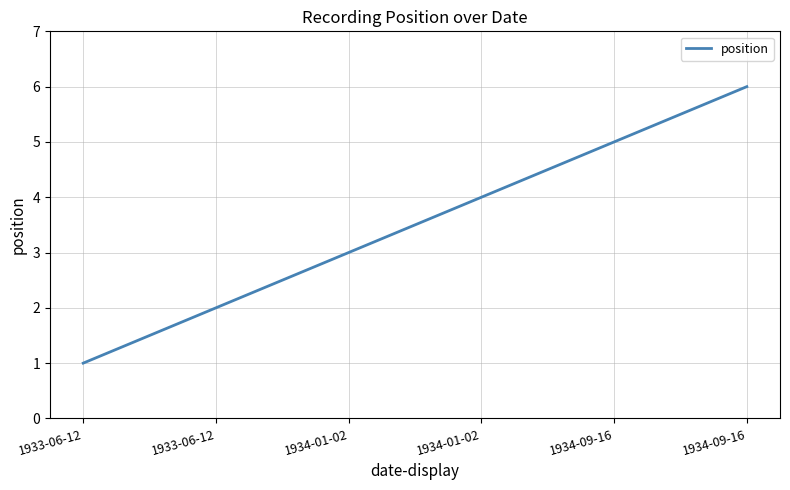

Rank the categories by value from lowest to highest.

1933-06-12, 1933-06-12, 1934-01-02, 1934-01-02, 1934-09-16, 1934-09-16